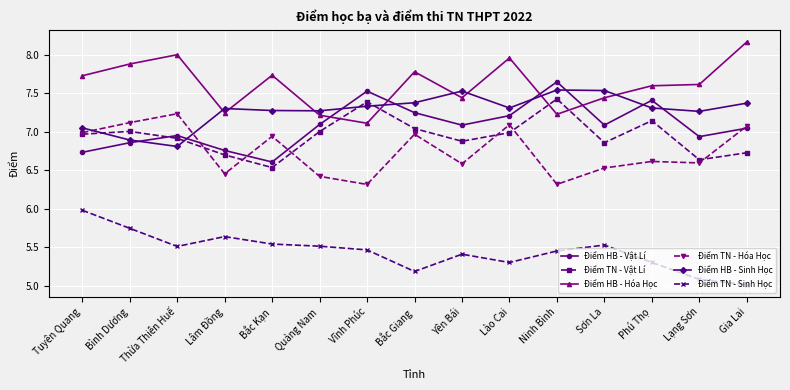

Which category has the lowest value across all series?

Gia Lai